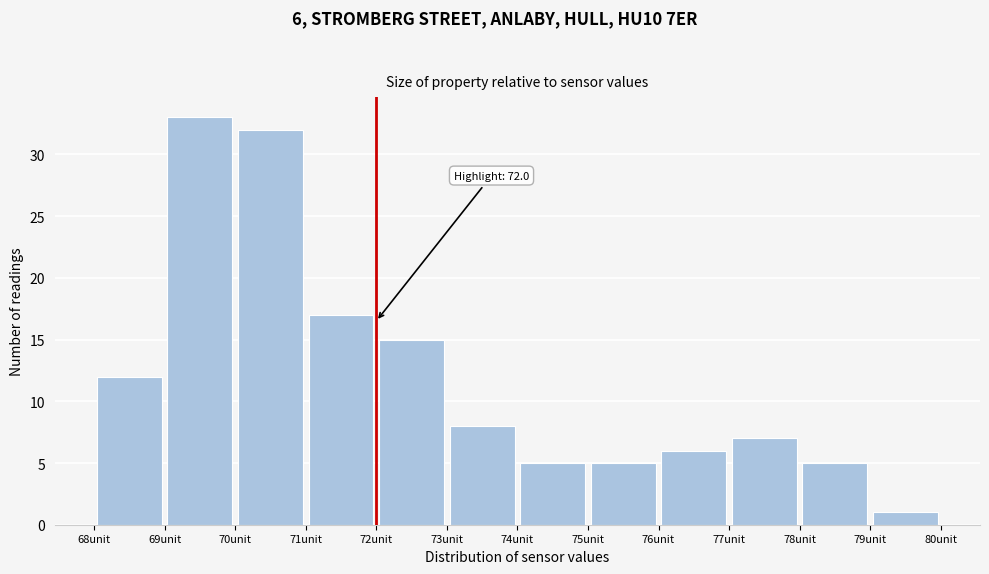

Which range on the x-axis has the tallest bar?

69 to 70